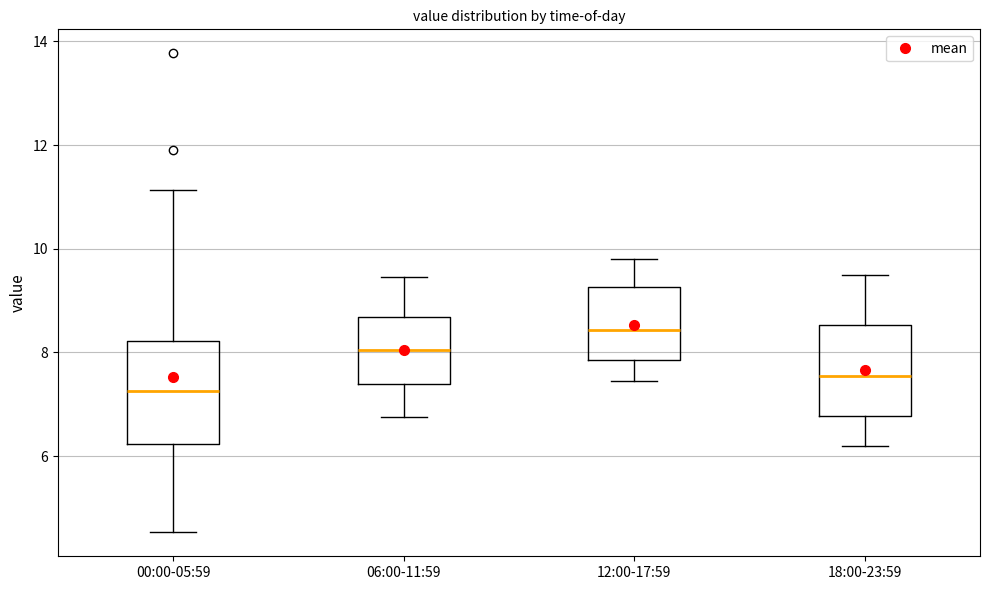

Reading left to right, read every box against the y-axis: the position of its median line, the range the box covers, and the ends of its whiskers. The values are not printed on the chart, so give them approximately, as read against the axis.

00:00-05:59: median 7.2, box 6.2 to 8.2, whiskers 4.6 to 11.2
06:00-11:59: median 8.0, box 7.4 to 8.6, whiskers 6.8 to 9.4
12:00-17:59: median 8.4, box 7.8 to 9.2, whiskers 7.4 to 9.8
18:00-23:59: median 7.6, box 6.8 to 8.6, whiskers 6.2 to 9.6